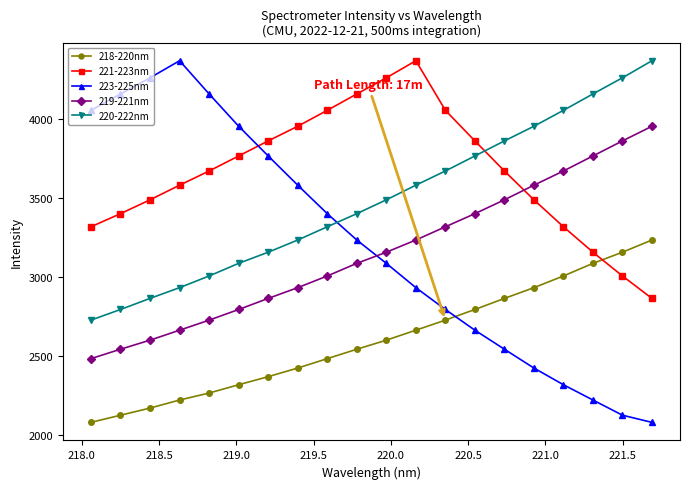

True or false: 218-220nm has more than 2 interior local peaks.

False